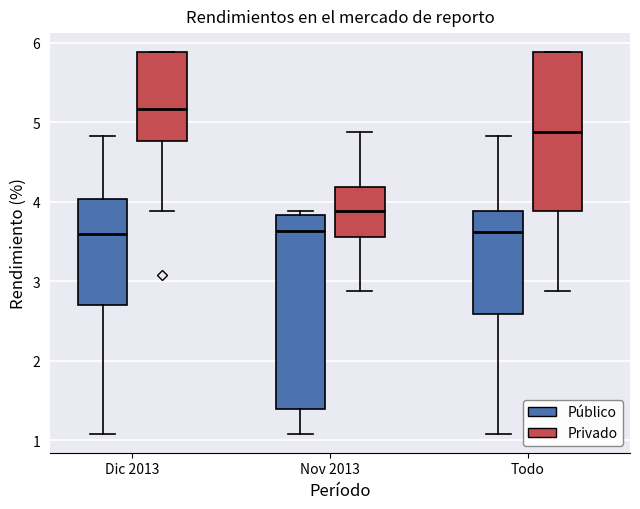

Where does the lower whisker of the box for Nov 2013 (Público) end on the y-axis? The values are not printed on the chart, so give them approximately, as read against the axis.

1.1